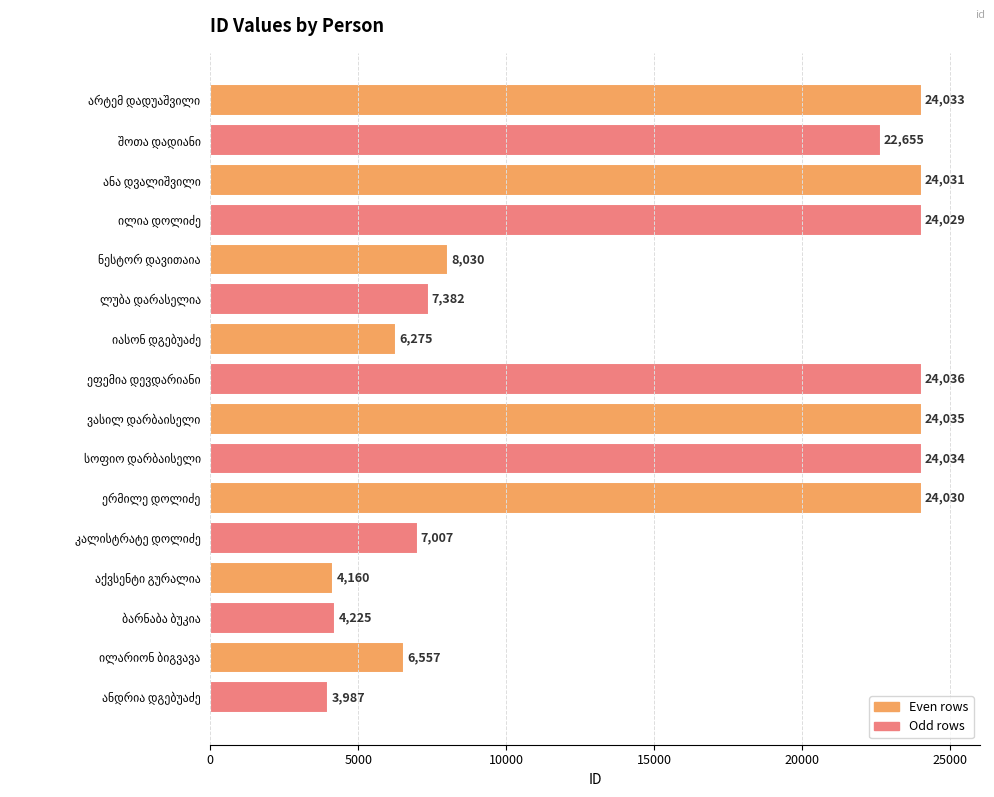

What is the value of the 2nd bar from the top?

22655